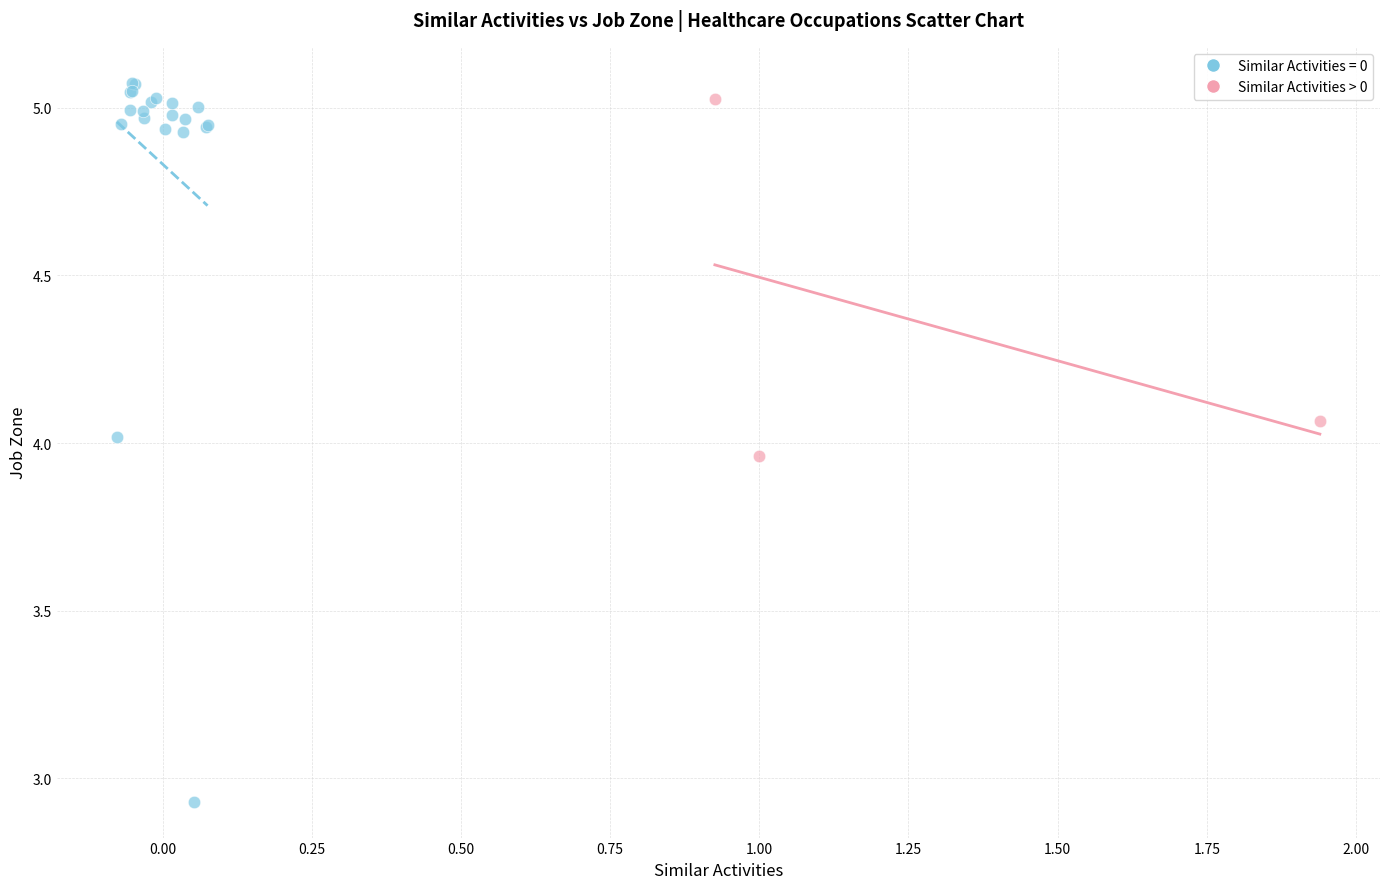

Which series has the widest spread of Y values?

Similar Activities = 0